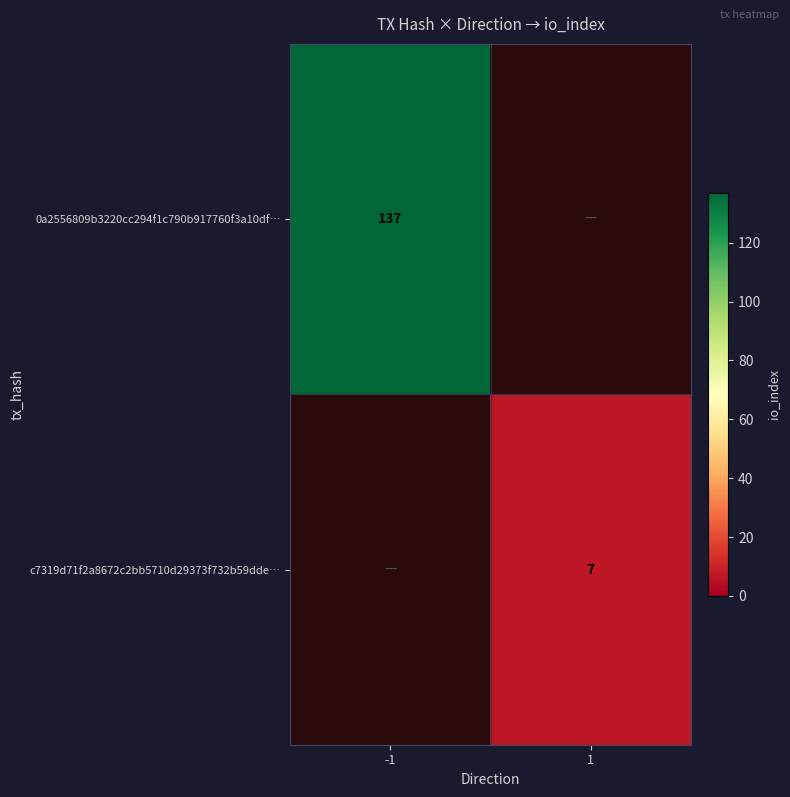

Is it true that 0a2556809b3220cc294f1c790b917760f3a10df… equals 231 at -1?

False